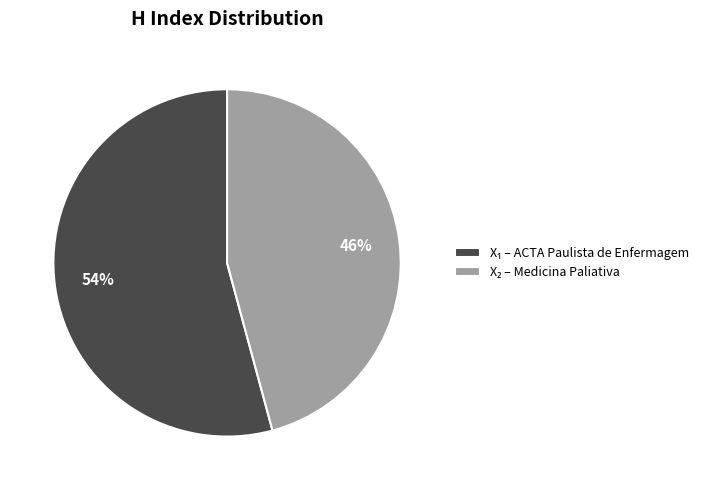

To the nearest percent, what is the difference between the largest and smallest slice percentages?

8%